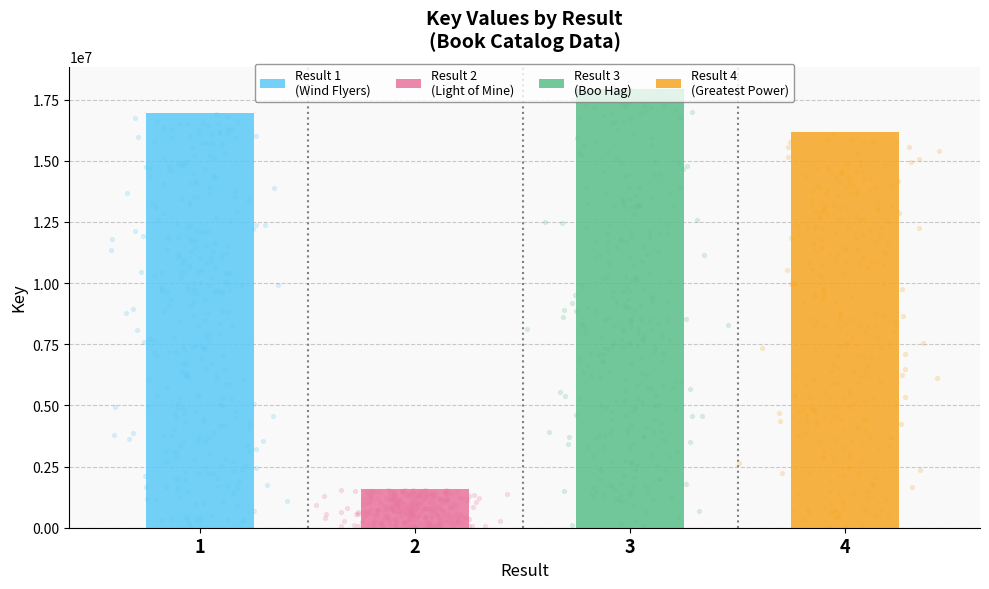

What is the change in value from 3 to 4?

-1765025